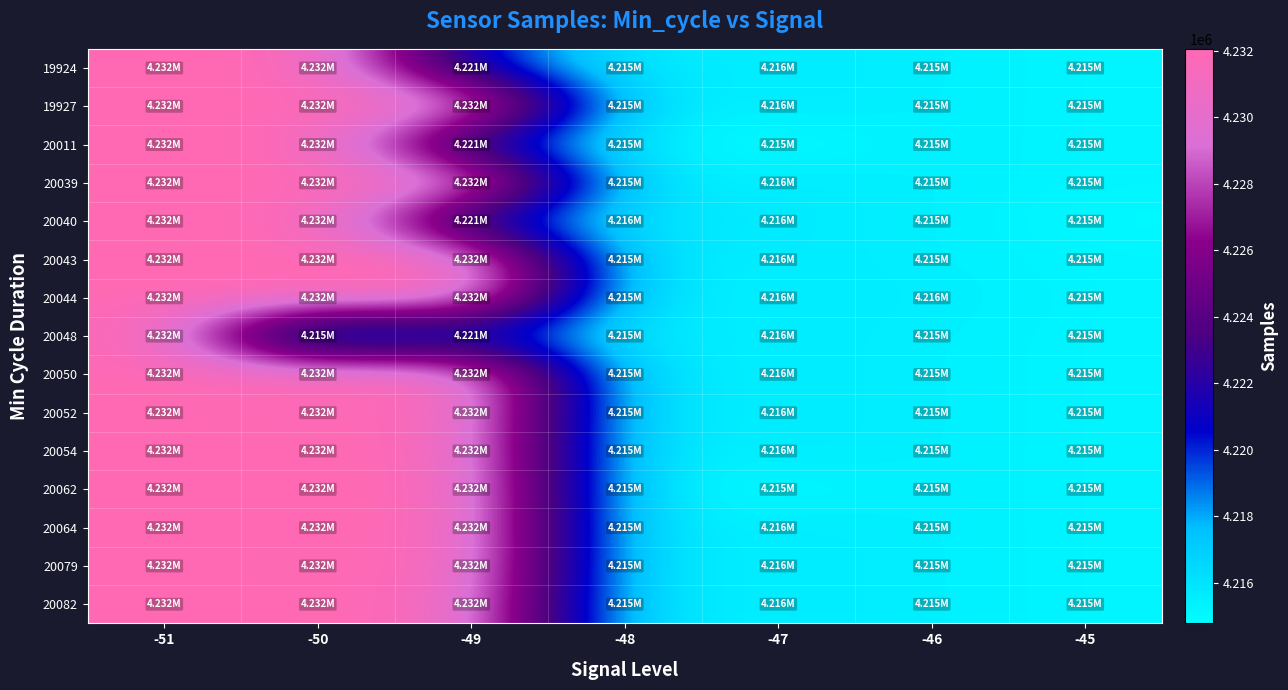

Reading left to right, transcribe all the data shown in this chart.

19924: -51=4232061	-50=4232054	-49=4220556	-48=4215428	-47=4215751	-46=4215484	-45=4215209
19927: -51=4232061	-50=4232054	-49=4232005	-48=4215428	-47=4215751	-46=4215484	-45=4215209
20011: -51=4232061	-50=4232054	-49=4220556	-48=4215428	-47=4214785	-46=4215484	-45=4215209
20039: -51=4232061	-50=4232054	-49=4232005	-48=4215428	-47=4215751	-46=4215484	-45=4215209
20040: -51=4232061	-50=4232054	-49=4220556	-48=4215867	-47=4215751	-46=4215484	-45=4215041
20043: -51=4232061	-50=4232054	-49=4232005	-48=4215428	-47=4215751	-46=4215484	-45=4215209
20044: -51=4232061	-50=4232054	-49=4232005	-48=4215428	-47=4215663	-46=4215663	-45=4215209
20048: -51=4232061	-50=4215152	-49=4220556	-48=4215428	-47=4215751	-46=4215487	-45=4215209
20050: -51=4232061	-50=4231741	-49=4232005	-48=4215428	-47=4215751	-46=4215484	-45=4215209
20052: -51=4232061	-50=4231741	-49=4232005	-48=4215428	-47=4215751	-46=4215484	-45=4215209
20054: -51=4232061	-50=4232054	-49=4231743	-48=4215428	-47=4215751	-46=4215484	-45=4215209
20062: -51=4232061	-50=4232054	-49=4232005	-48=4215428	-47=4214941	-46=4215484	-45=4215209
20064: -51=4232061	-50=4232054	-49=4232005	-48=4215428	-47=4215751	-46=4215484	-45=4215209
20079: -51=4232061	-50=4231848	-49=4232005	-48=4215428	-47=4215751	-46=4215484	-45=4215209
20082: -51=4232061	-50=4232054	-49=4231529	-48=4215428	-47=4215751	-46=4215484	-45=4215209